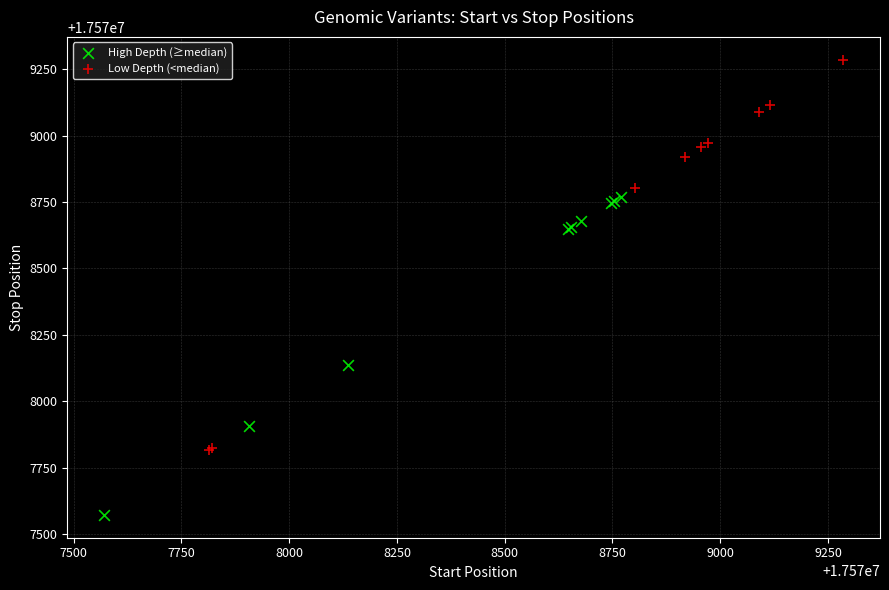

Which series contains the lowest Y value?

High Depth (≥median)